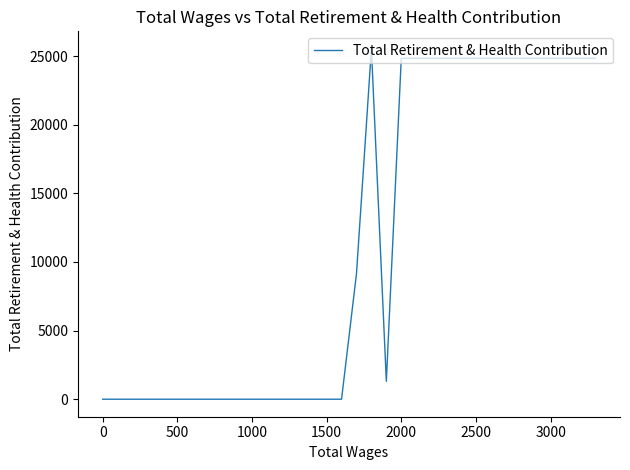

How many lines are shown in the chart?

1